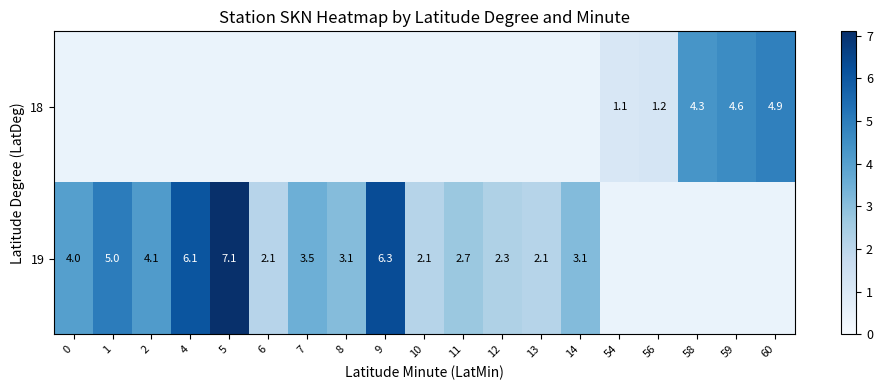

How many categories are shown in the chart?

19